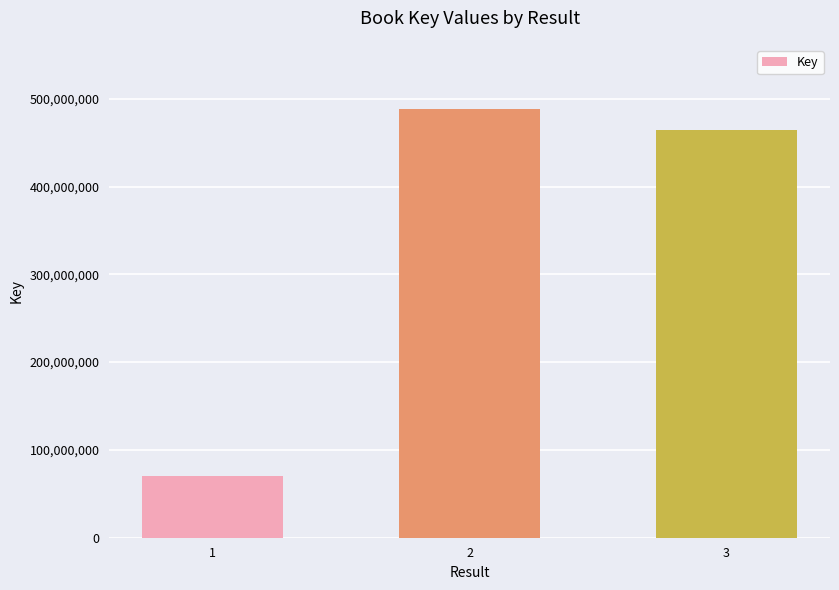

At which category does the chart reach its peak across all series?

2